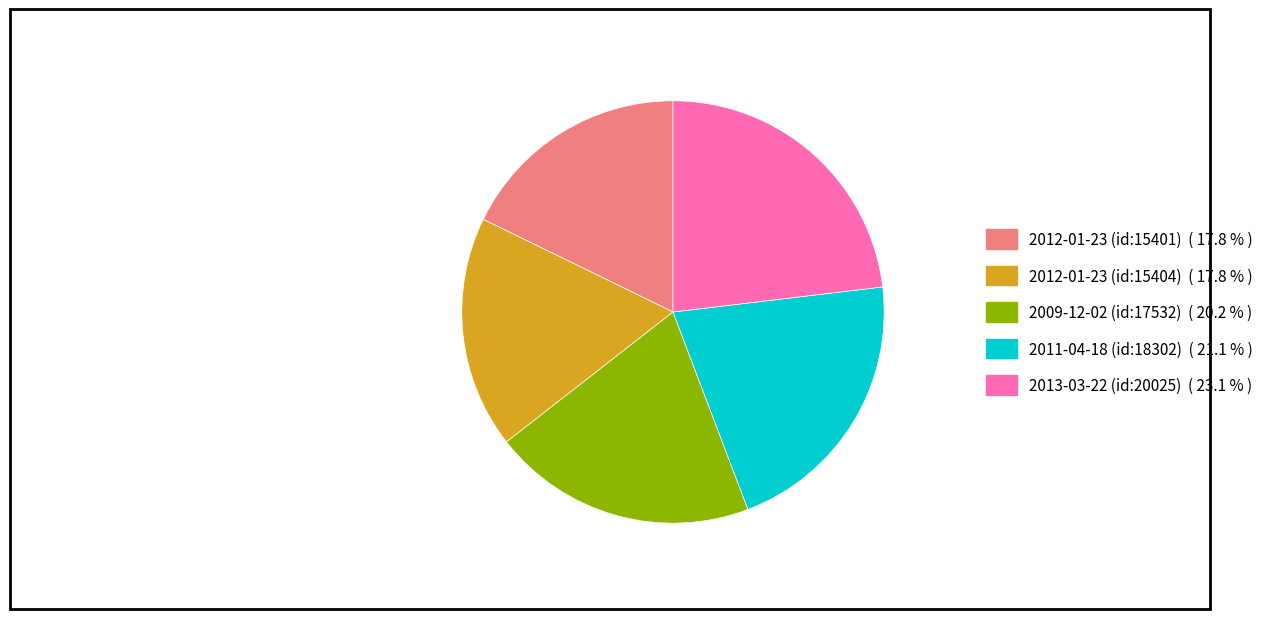

Approximately how many times larger is the value at 2012-01-23 (id:15401) compared to 2013-03-22 (id:20025)?

0.8